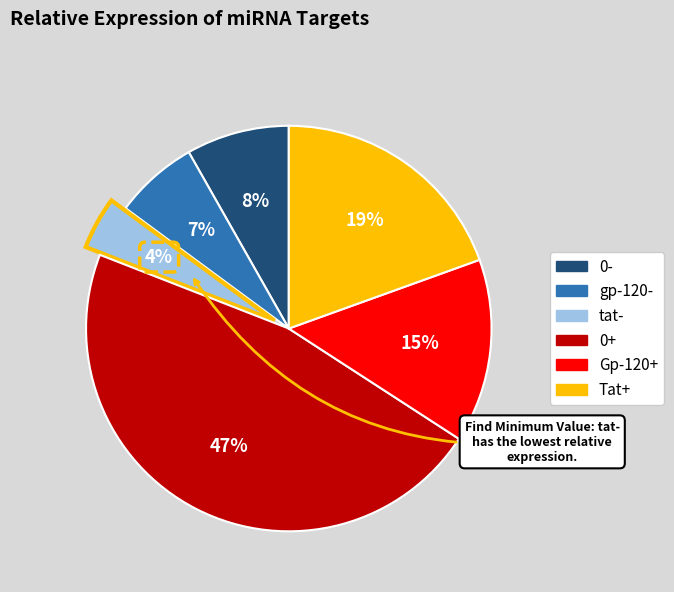

Which has a higher value, tat- or 0+?

0+